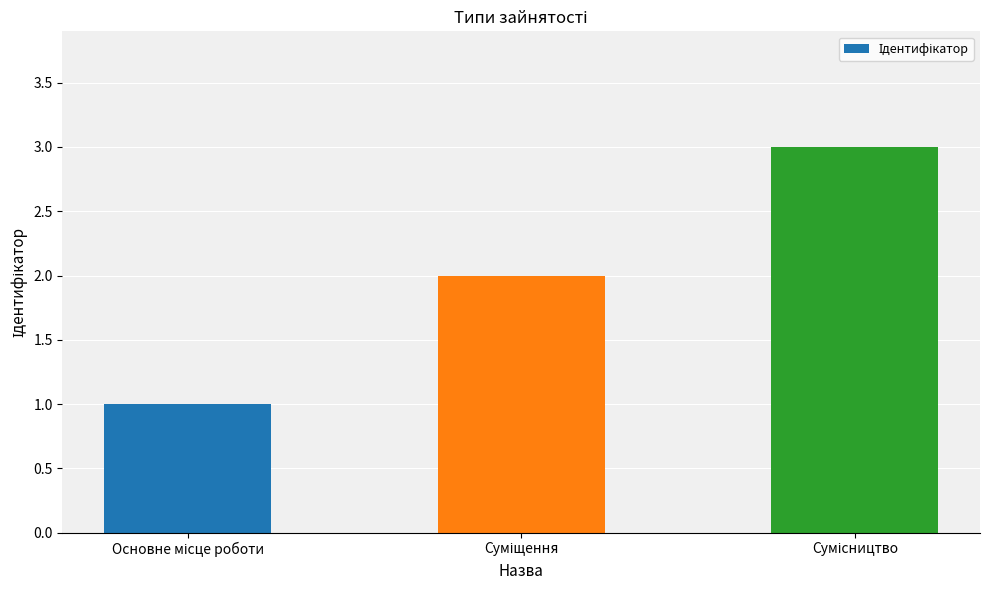

What is the sum of all values?

6